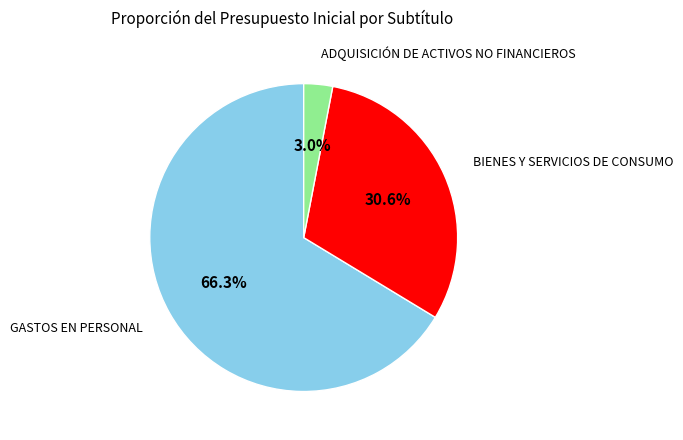

How many slices are in this pie chart?

3